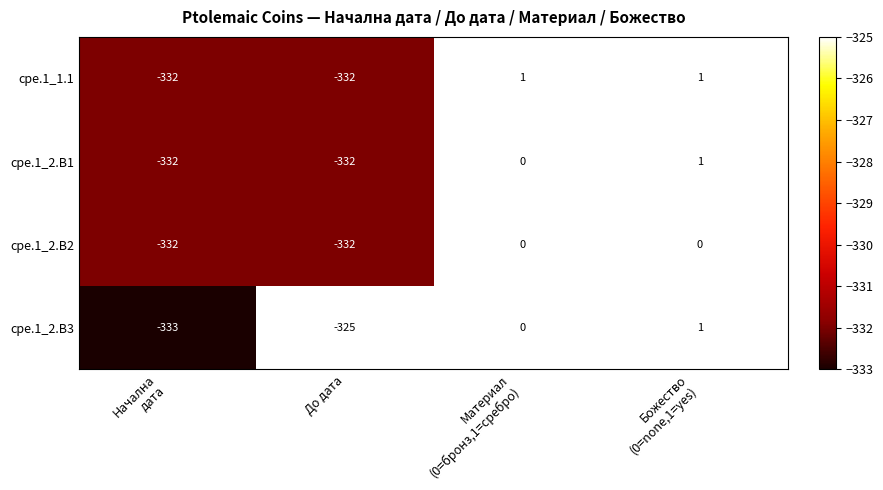

Read the cpe.1_2.B2 value at До дата, to the nearest 10.

-330